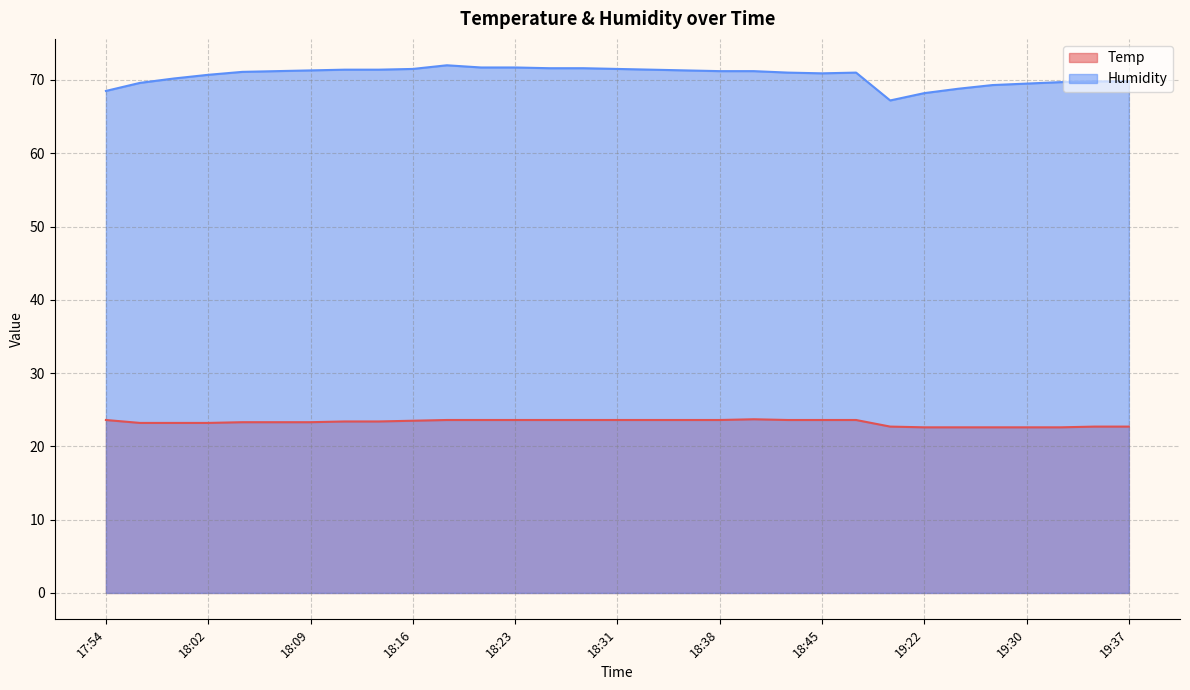

Which category has the highest value in the Humidity series?

18:19